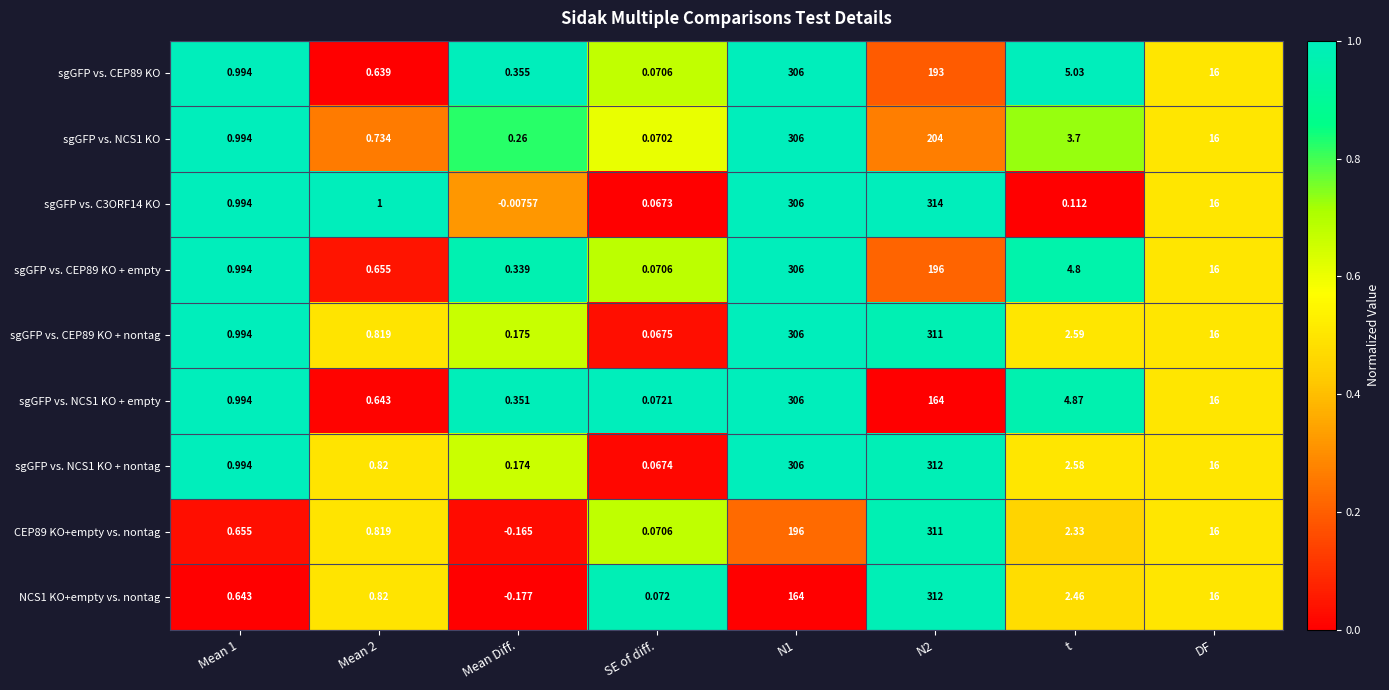

Is the value of sgGFP vs. CEP89 KO at Mean Diff. greater than the value of sgGFP vs. NCS1 KO + empty at N1?

No